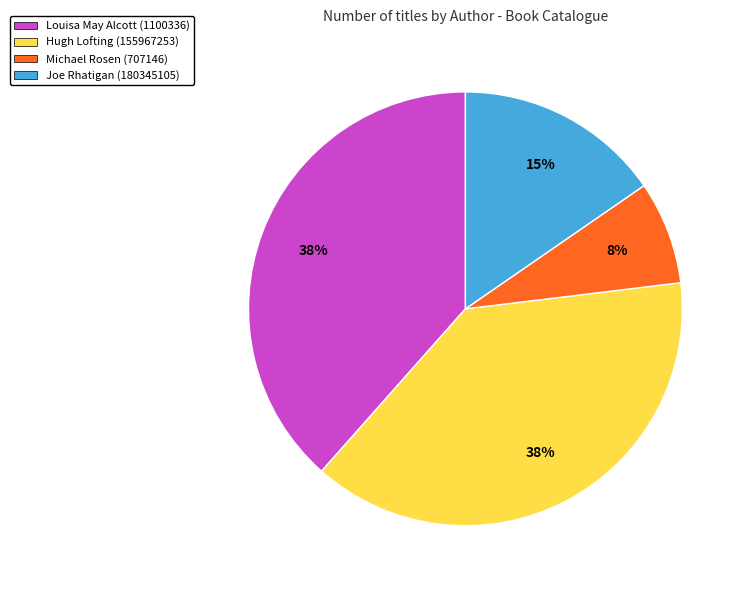

How many slices are in this pie chart?

4